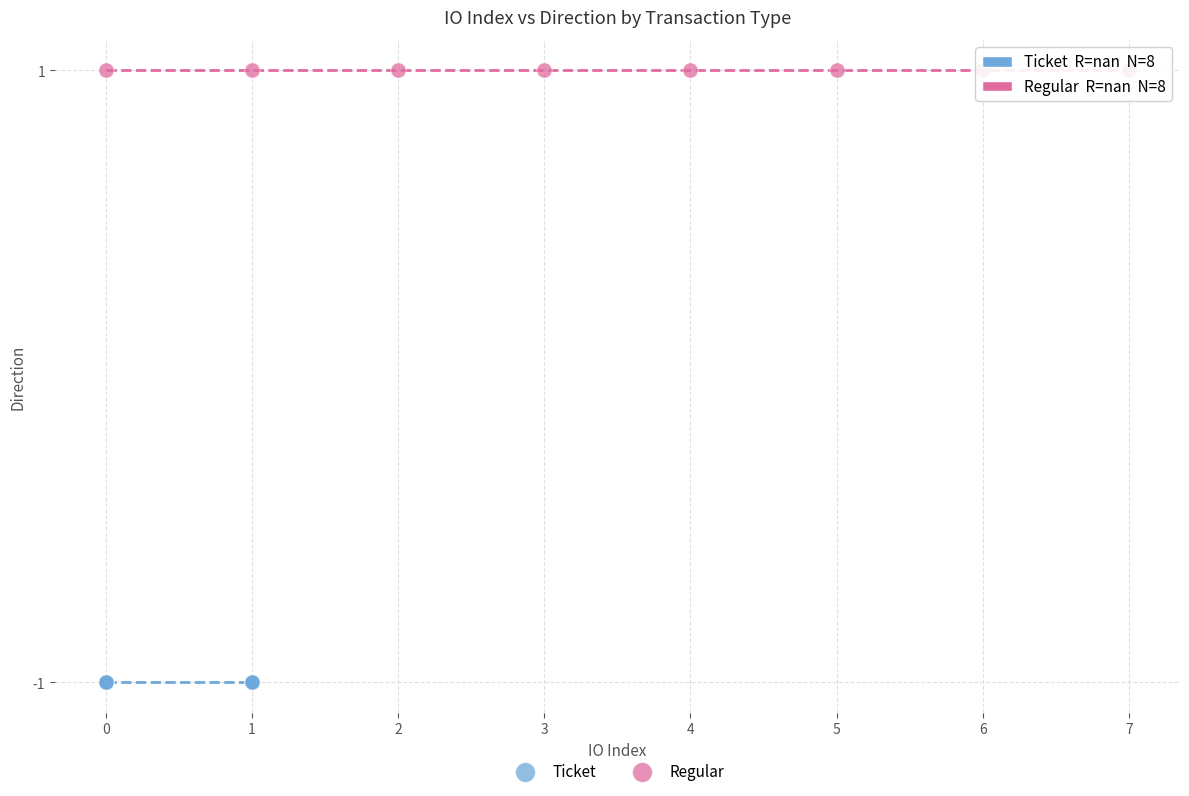

Which series contains the highest Y value?

Regular